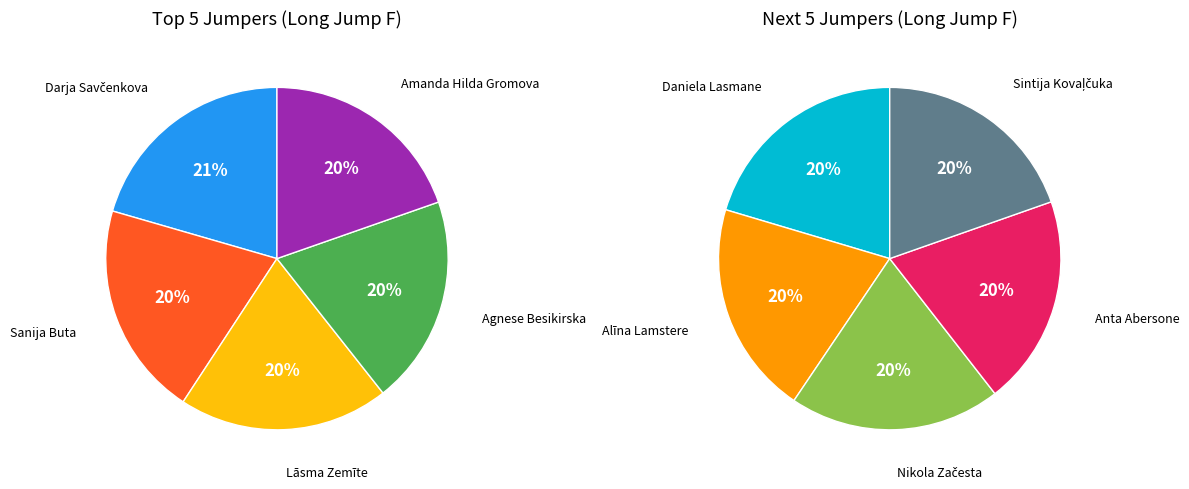

Is it true that Alīna Lamstere is 1% of the pie?

False